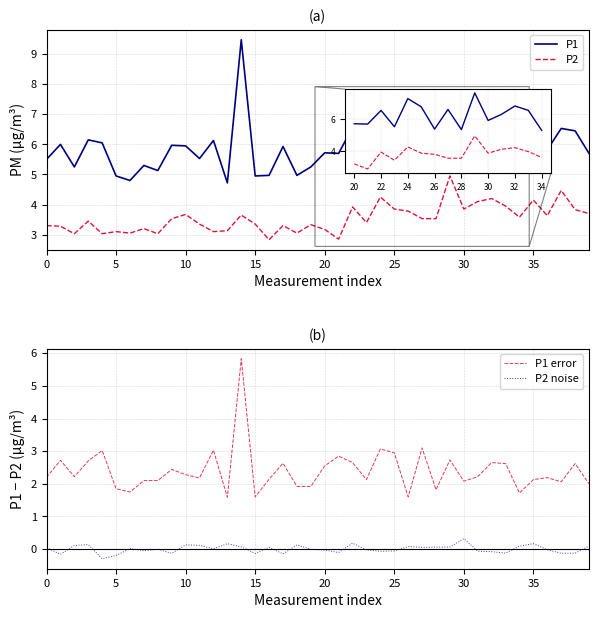

Which series has the largest total across all categories?

P1